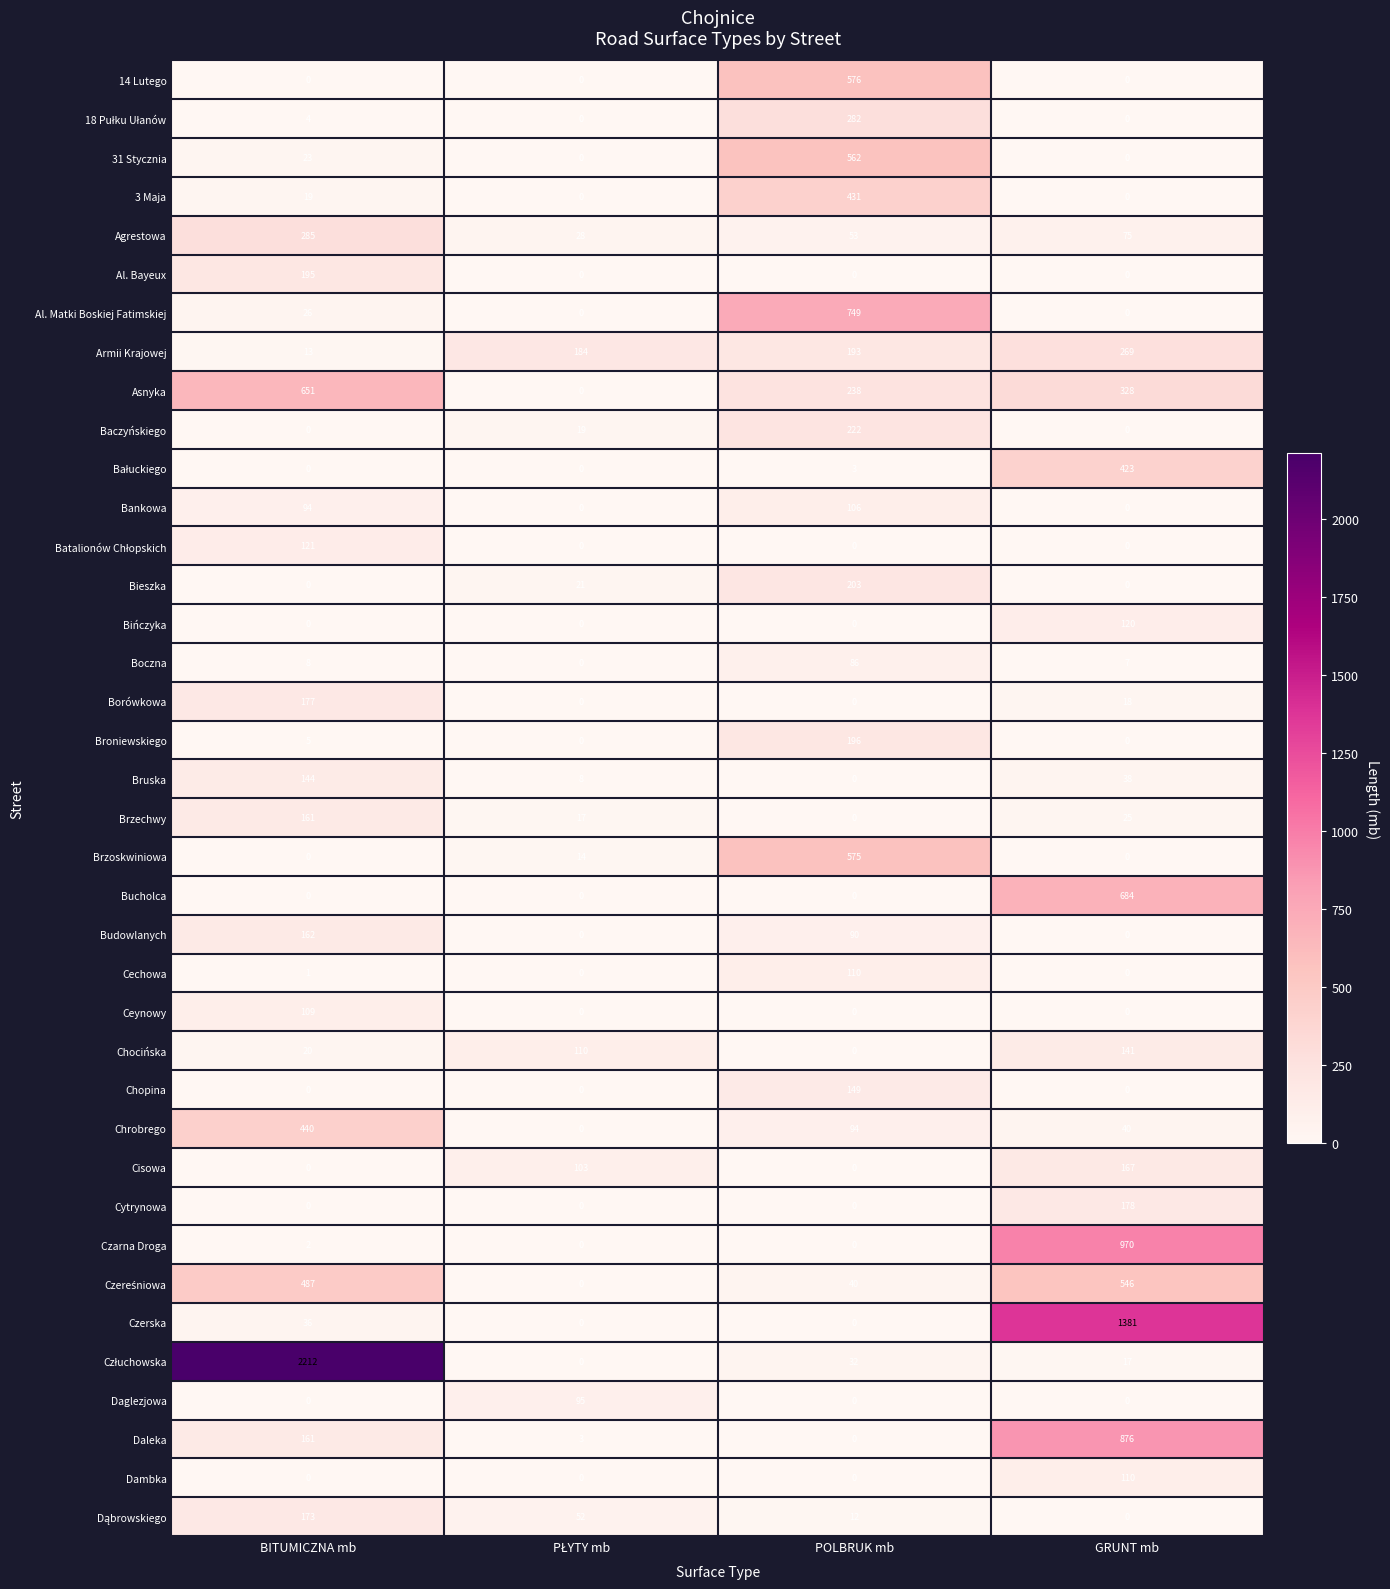

At how many categories does at least one series exceed 1885?

1